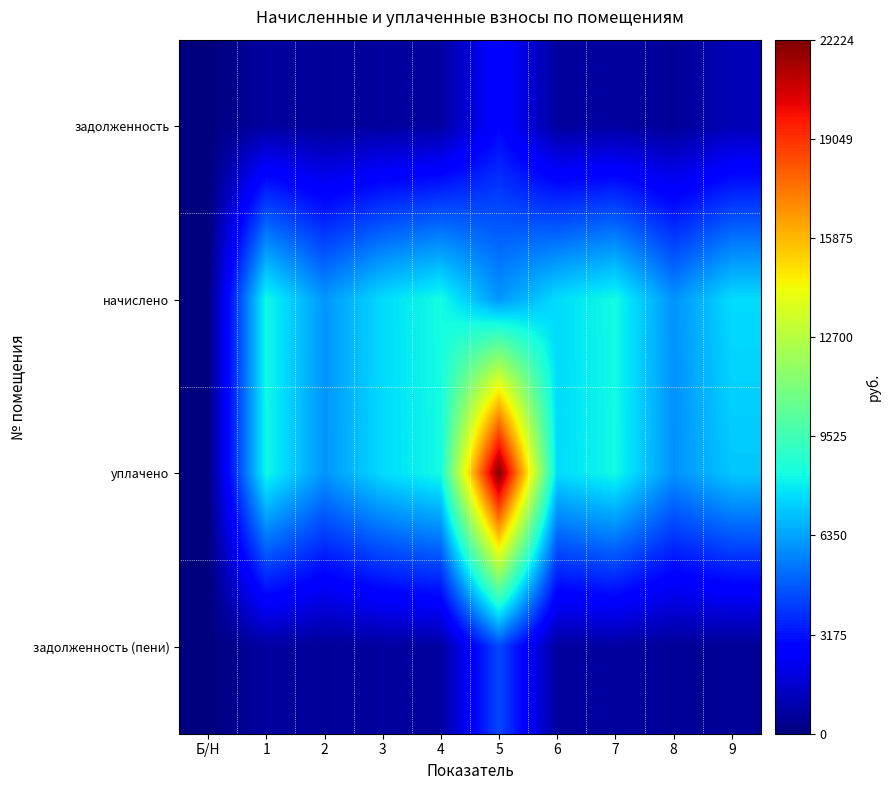

Rank the series at 2 from highest to lowest value.

начислено, уплачено, задолженность, задолженность (пени)